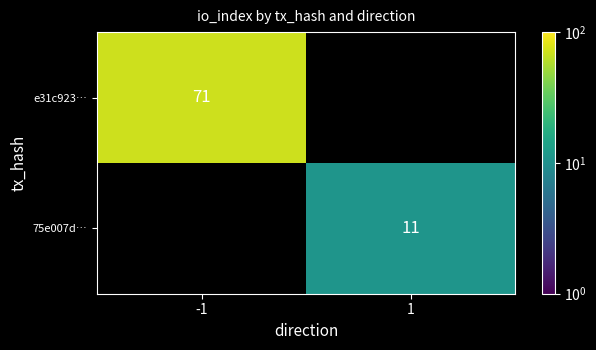

True or false: 75e007d… has a value of 11 at 1.

True